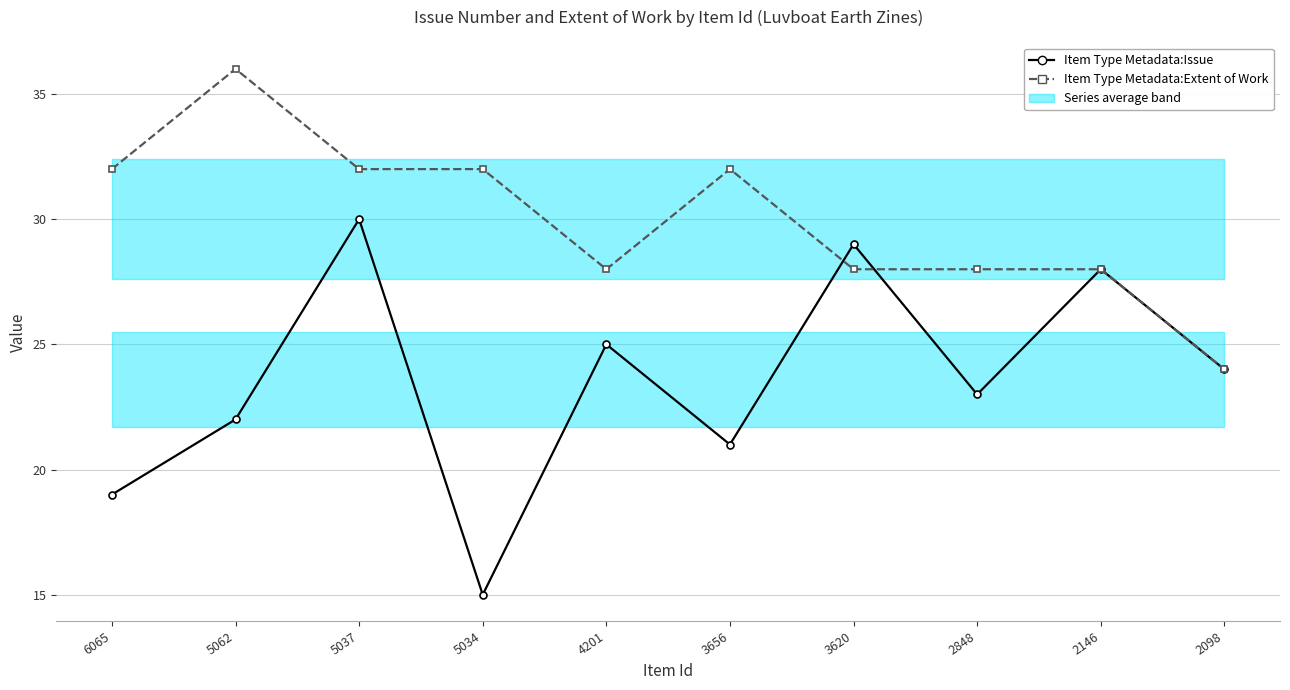

At which label does Item Type Metadata:Extent of Work first exceed 32?

5062